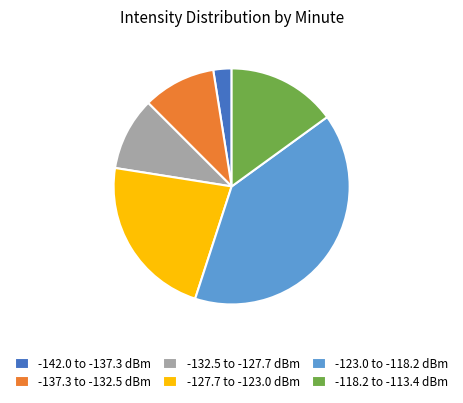

Is it true that -132.5 to -127.7 dBm is 10% of the pie?

True